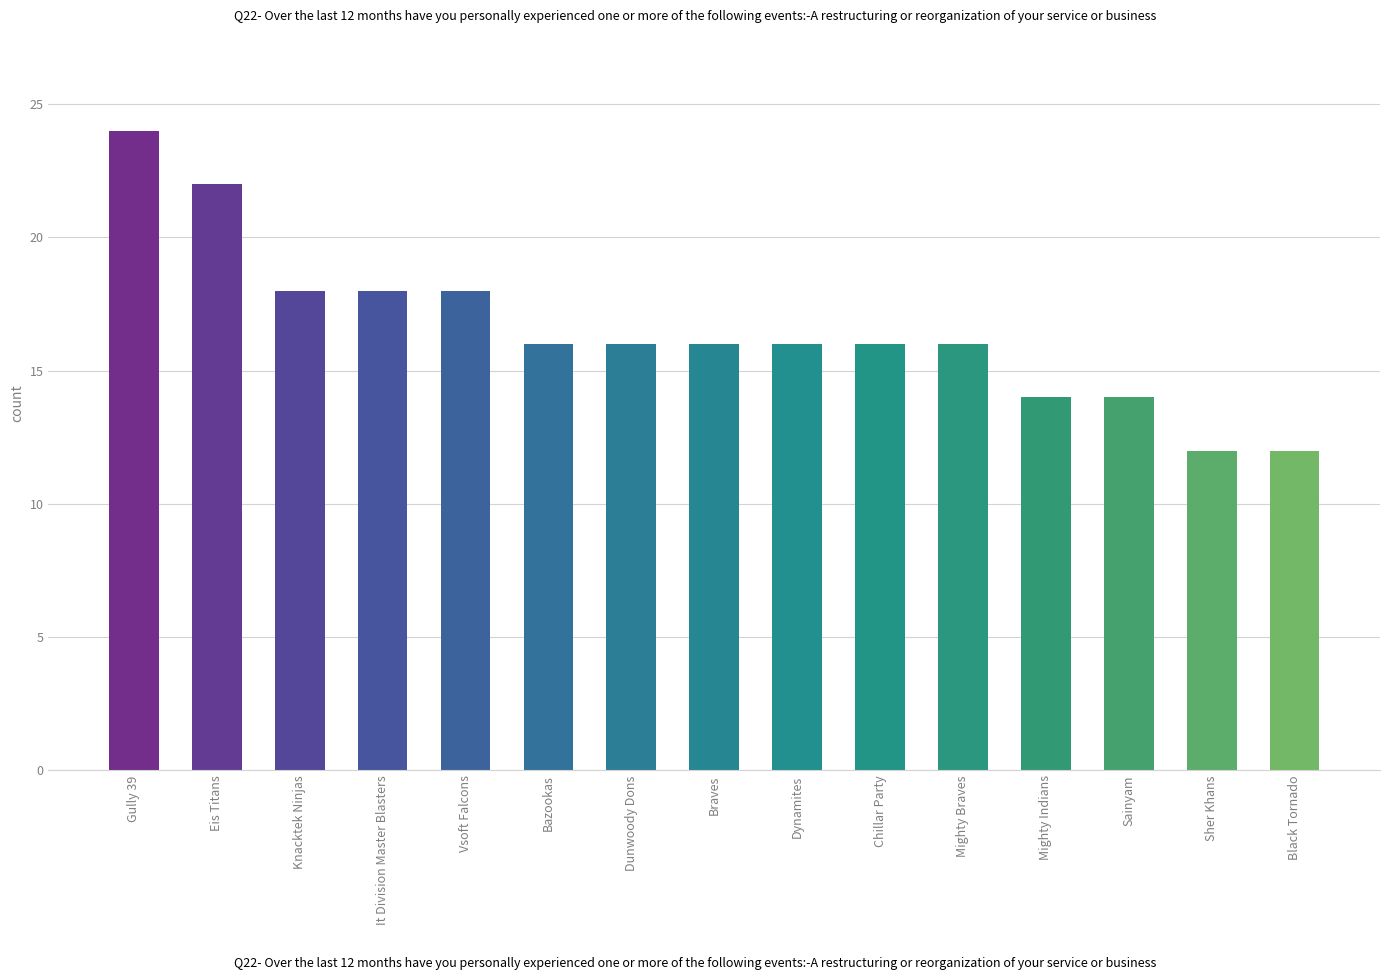

Is it true that the value at Bazookas is 10?

False